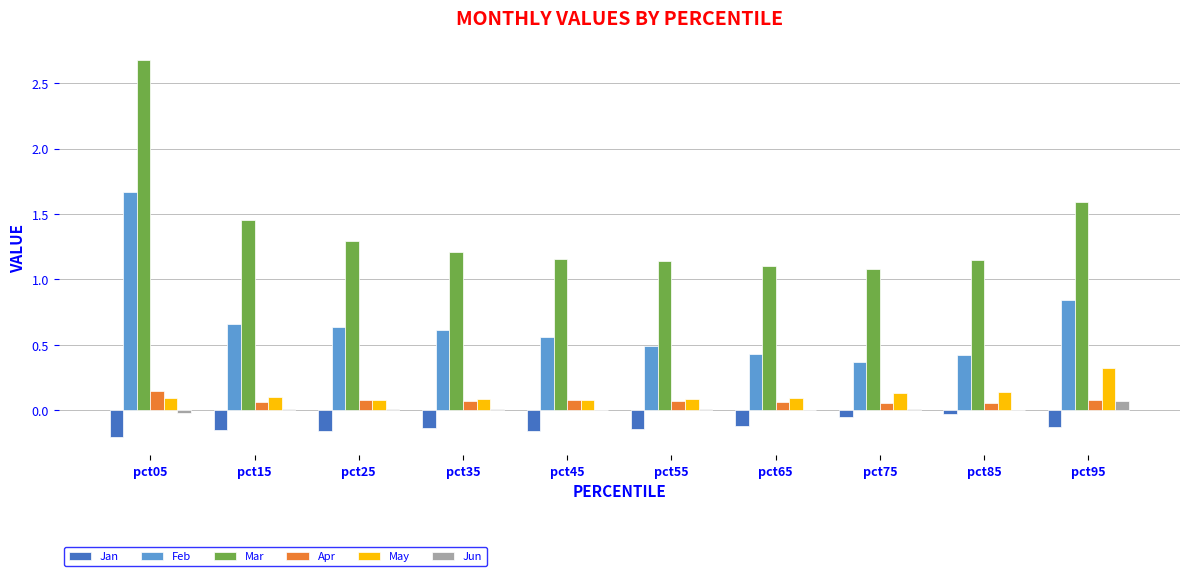

Which series changed the most between pct05 and pct25?

Mar